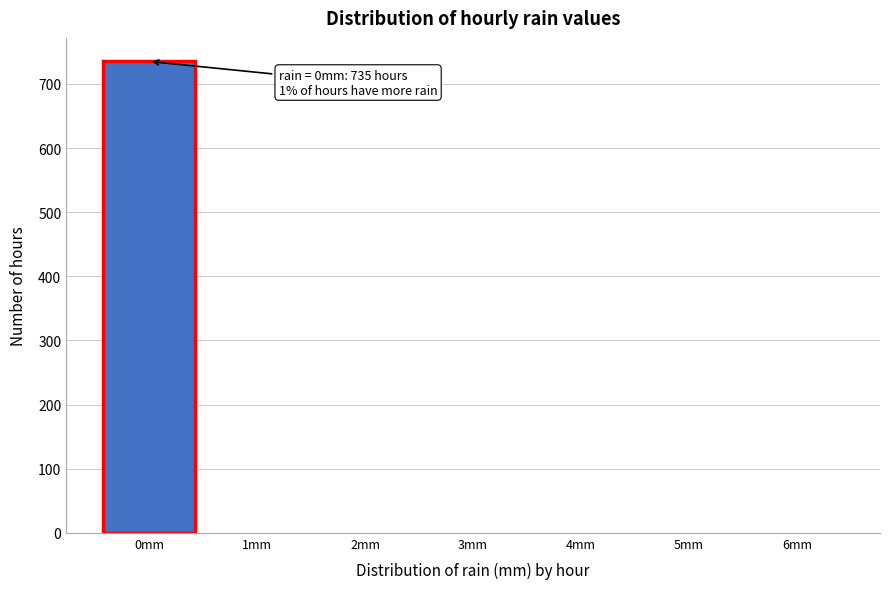

Which range on the x-axis has the tallest bar?

-0.5 to 0.5